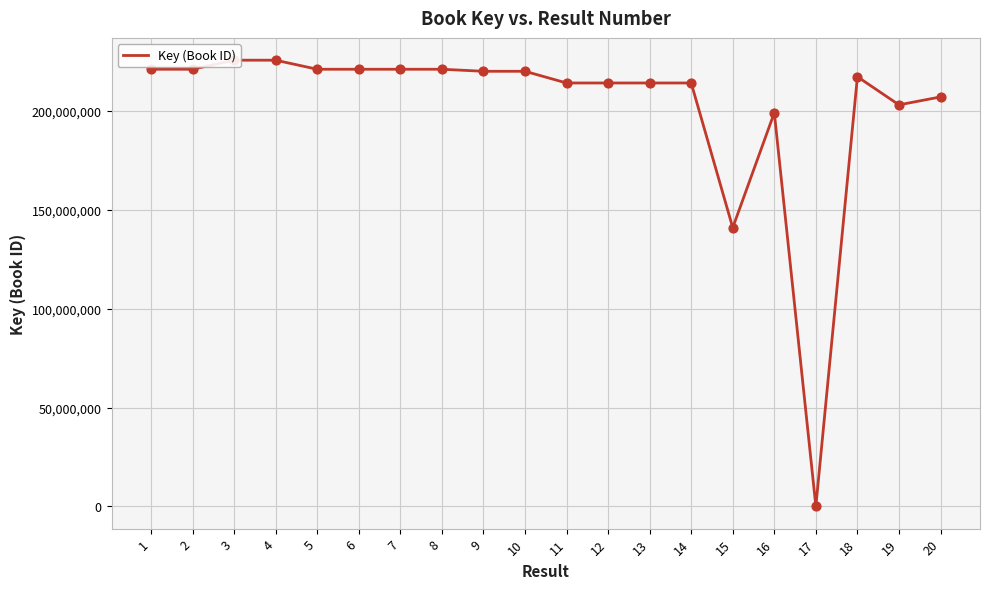

What is the change in value from 3 to 13?

-11530823